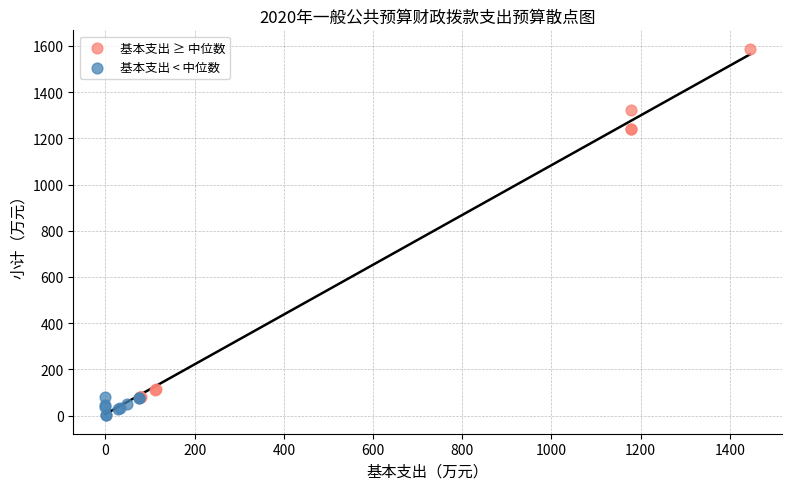

Which series contains the highest Y value?

基本支出 ≥ 中位数